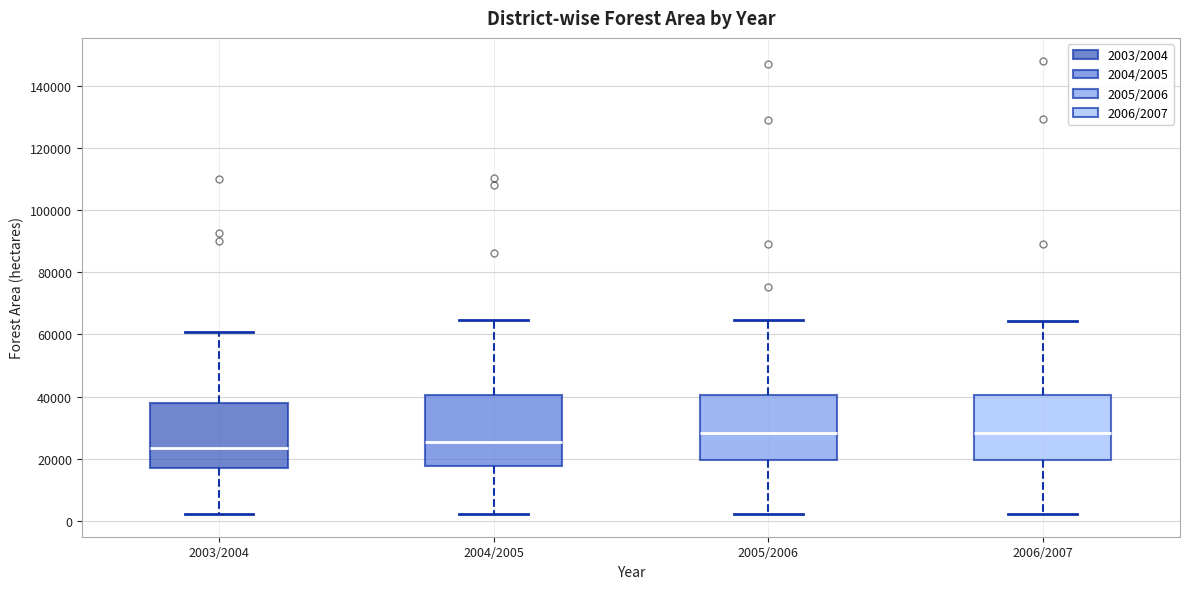

Reading left to right, read every box against the y-axis: the position of its median line, the range the box covers, and the ends of its whiskers. The values are not printed on the chart, so give them approximately, as read against the axis.

2003/2004: median 24000, box 18000 to 38000, whiskers 2000 to 60000
2004/2005: median 26000, box 18000 to 40000, whiskers 2000 to 64000
2005/2006: median 28000, box 20000 to 40000, whiskers 2000 to 64000
2006/2007: median 28000, box 20000 to 40000, whiskers 2000 to 64000